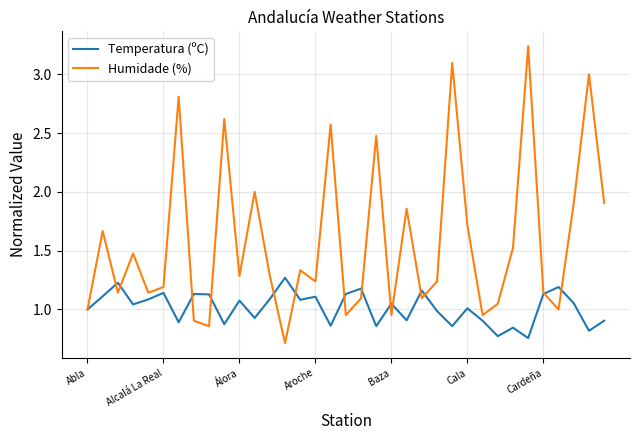

What are all the series names shown in the legend?

Temperatura (ºC), Humidade (%)